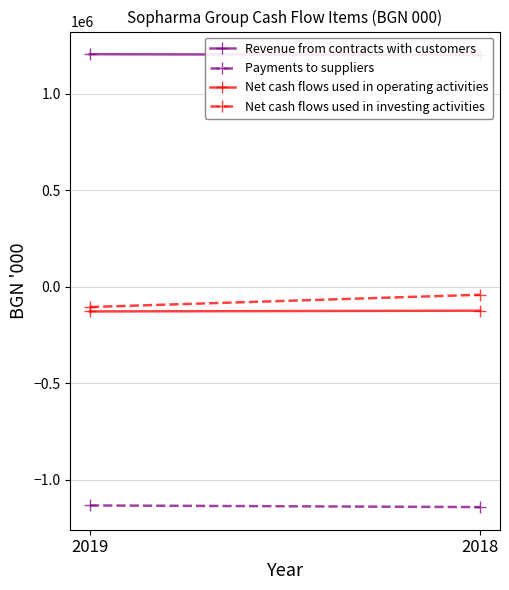

How many Net cash flows used in operating activities values are between -127723 and -123784?

2